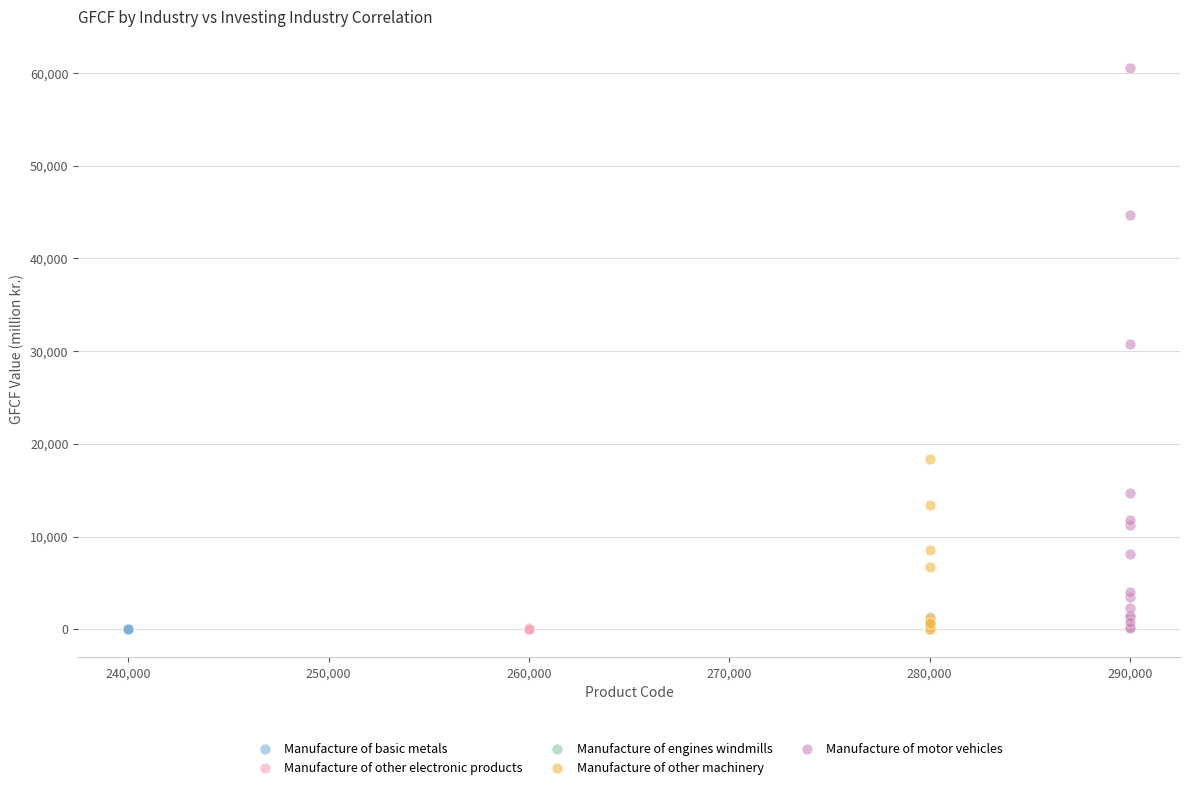

Which series reaches the maximum Y coordinate?

Manufacture of motor vehicles